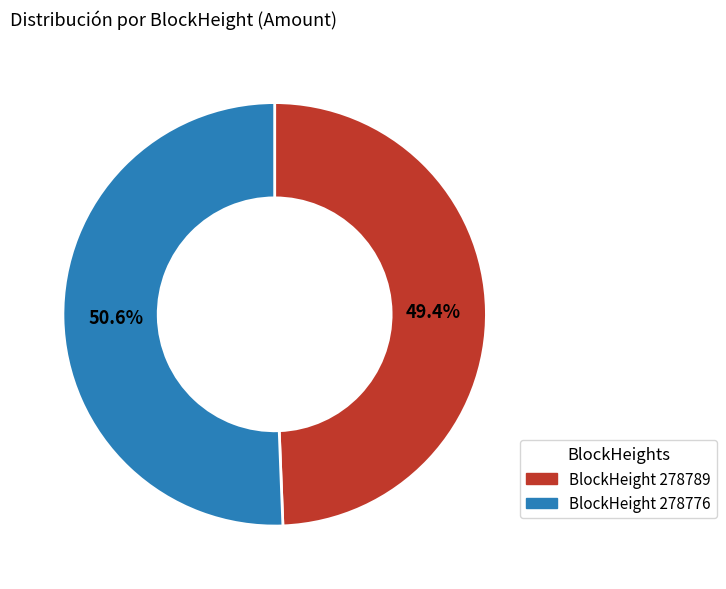

Is there any slice that represents more than half of the pie?

Yes